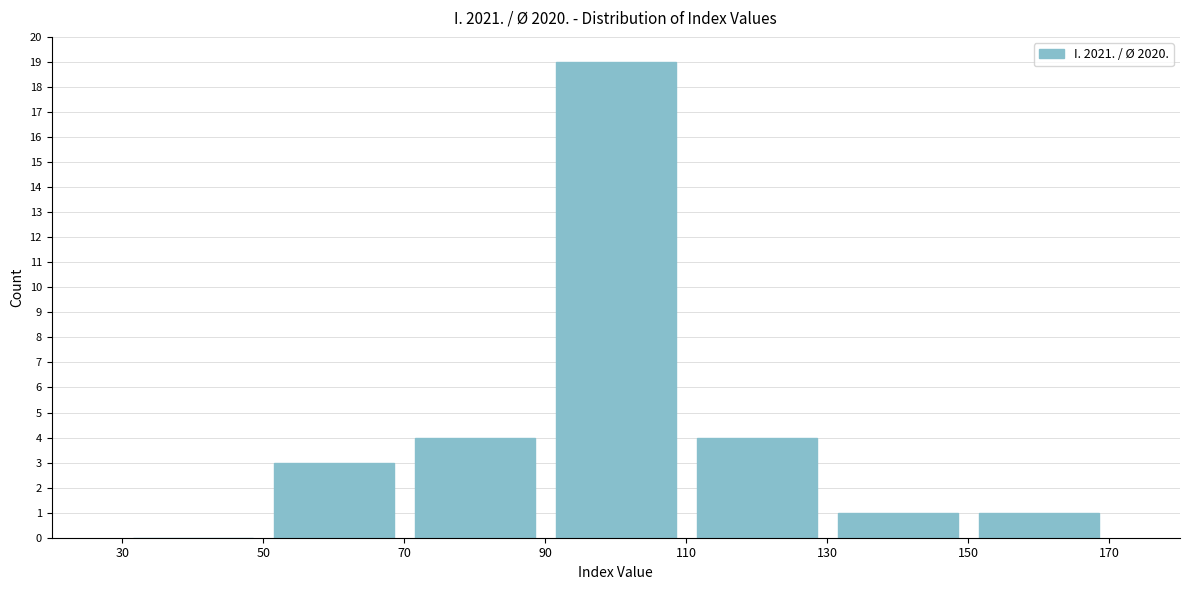

Reading left to right, transcribe this chart: for each bar, give the range it covers on the x-axis and its height. The values are not printed on the chart, so give them approximately, as read against the axis.

30 to 50: 0
50 to 70: 3
70 to 90: 4
90 to 110: 19
110 to 130: 4
130 to 150: 1
150 to 170: 1